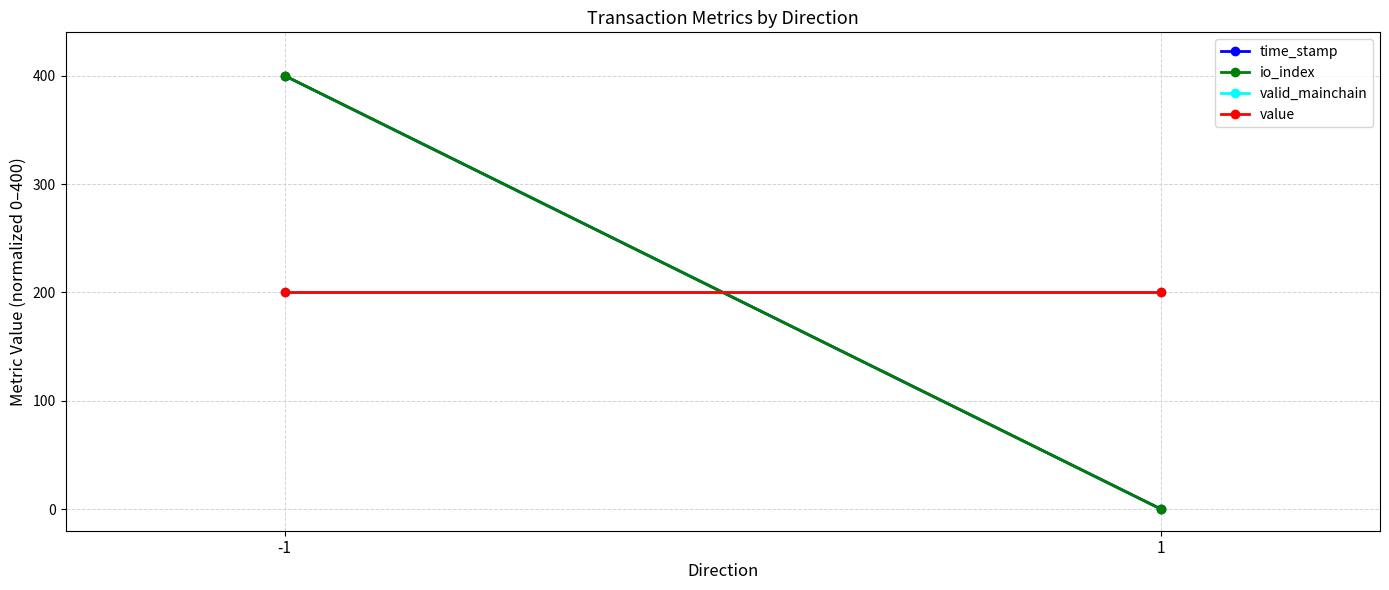

List the series in order of their peak value, highest first.

time_stamp, io_index, valid_mainchain, value